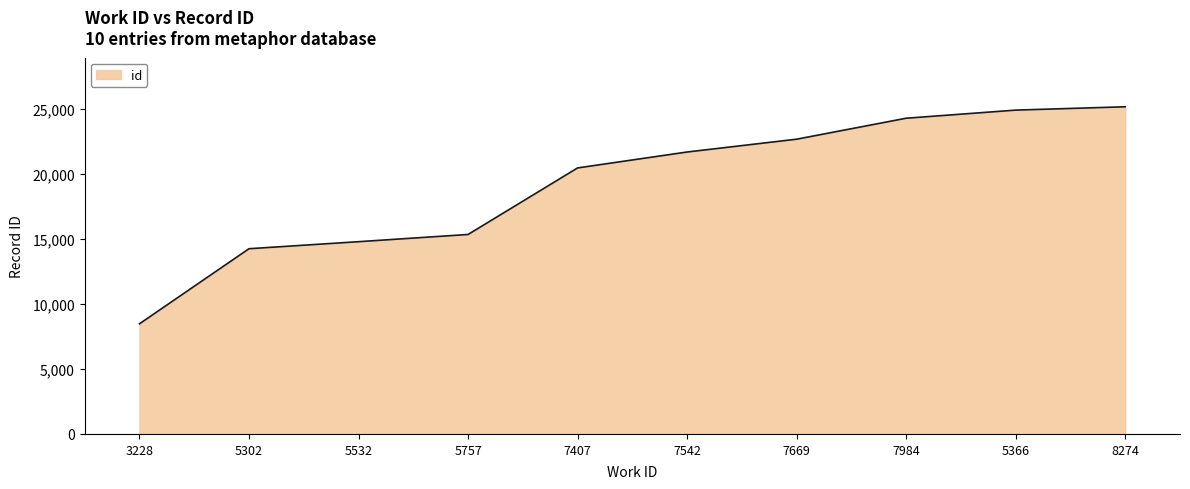

Rank the categories by value from highest to lowest.

8274, 5366, 7984, 7669, 7542, 7407, 5757, 5532, 5302, 3228